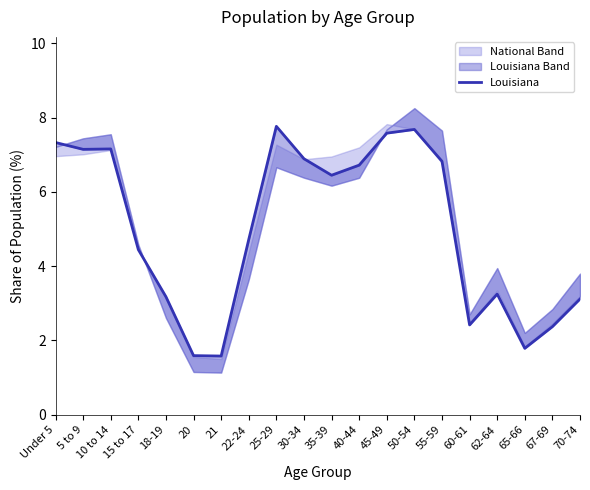

What is the difference between the values at 35-39 and 65-66?

4.7